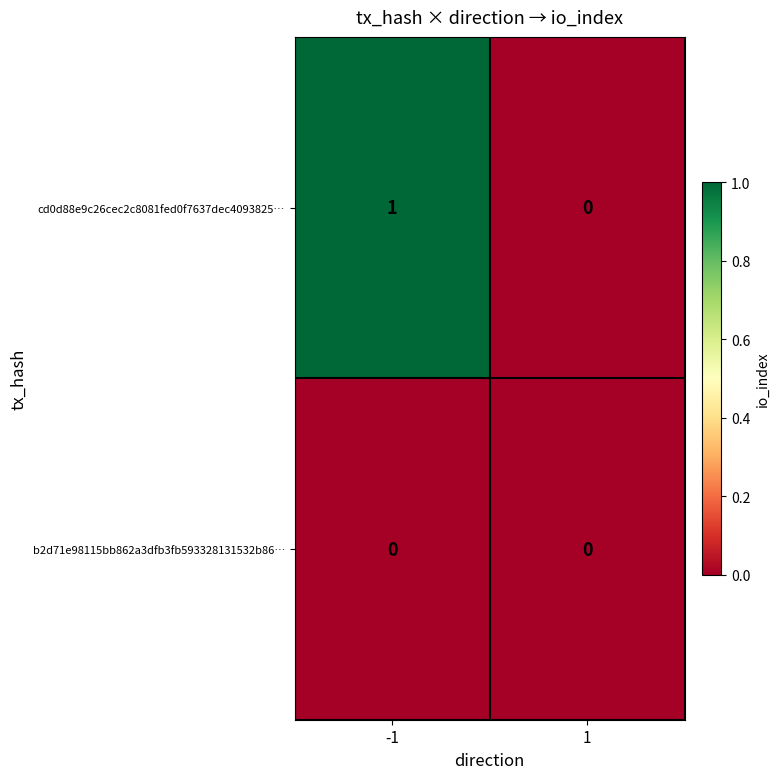

Reading left to right, what are all the values shown in this chart?

cd0d88e9c26cec2c8081fed0f7637dec4093825…: -1=1	1=0
b2d71e98115bb862a3dfb3fb593328131532b86…: -1=0	1=0